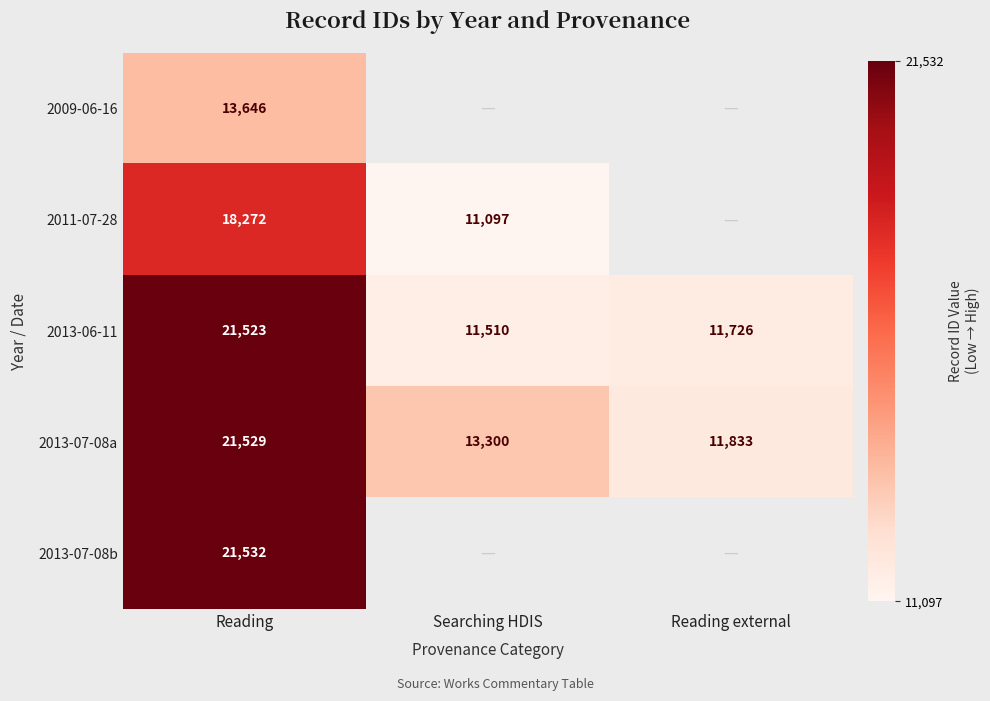

At how many categories does at least one series exceed 19471?

1